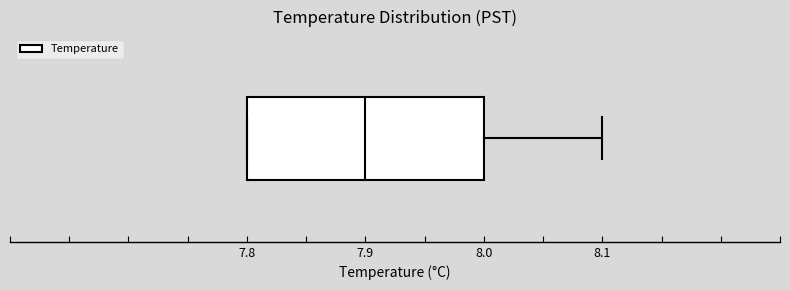

Read this box plot against the x-axis: the position of the median line, the range covered by the box, and the ends of both whiskers. The values are not printed on the chart, so give them approximately, as read against the axis.

median 7.9, box 7.8 to 8.0, whiskers 7.8 to 8.1